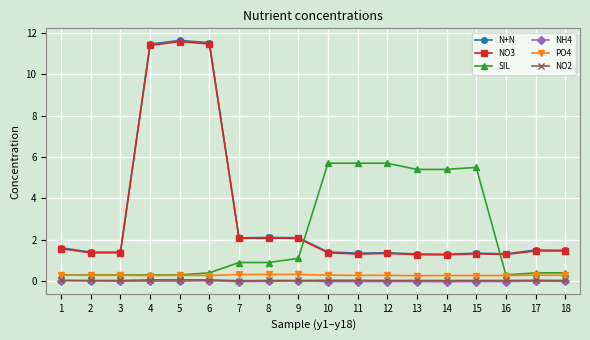

What is the average value of the SIL series?

2.2